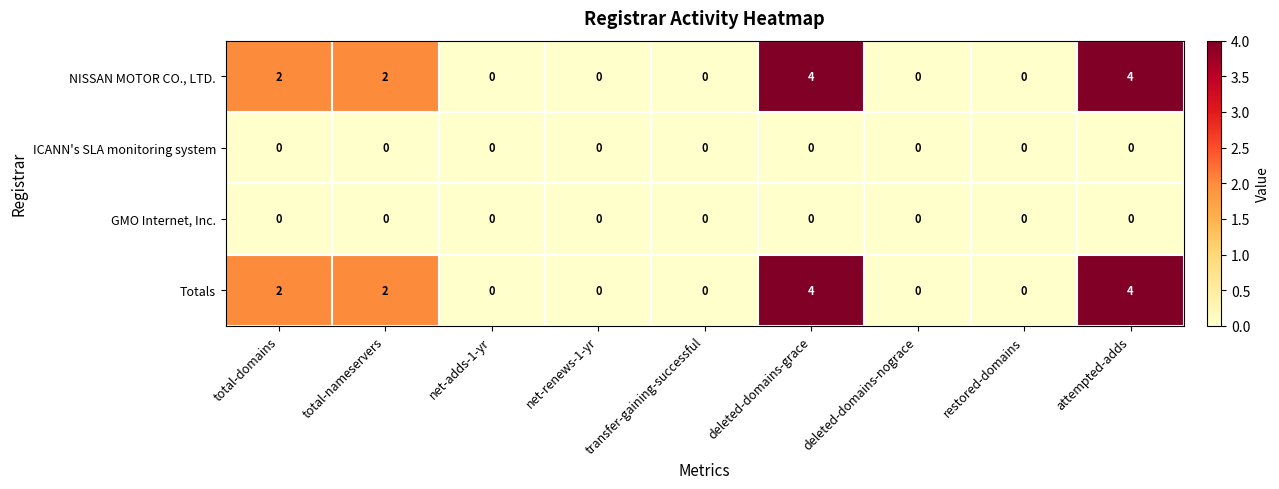

What is the difference between the maximum and minimum values in the Totals series?

4